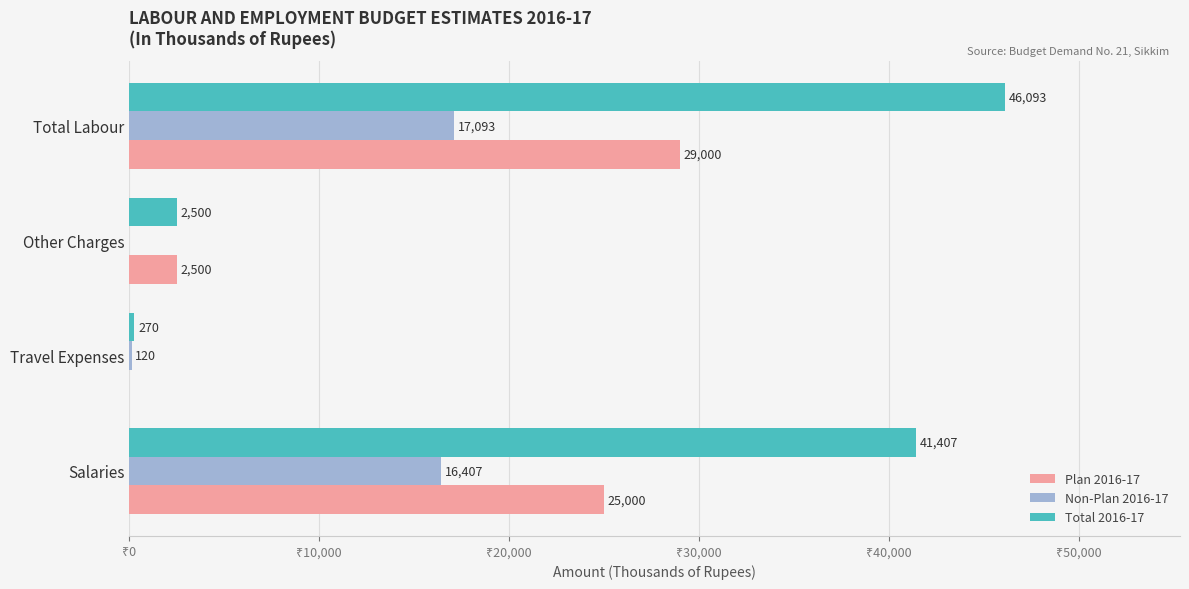

Which series changed the most between Salaries and Travel Expenses?

Total 2016-17